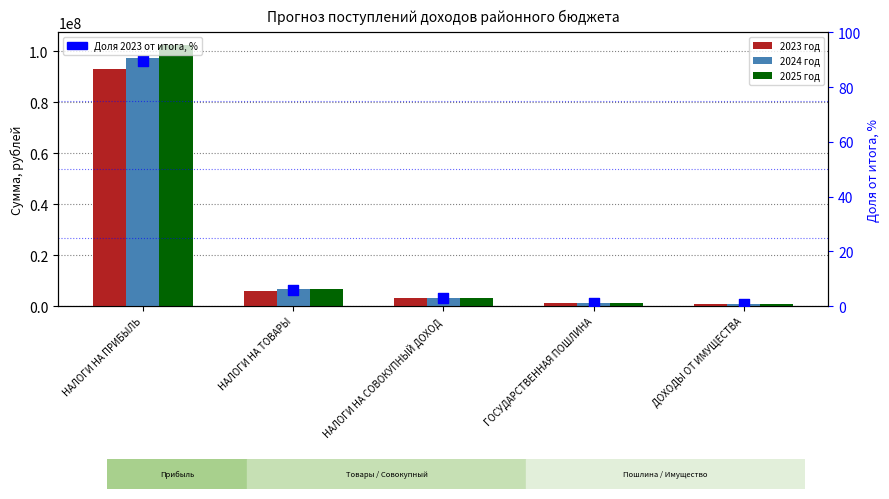

Which series has the largest Y range (max minus min)?

2025 год